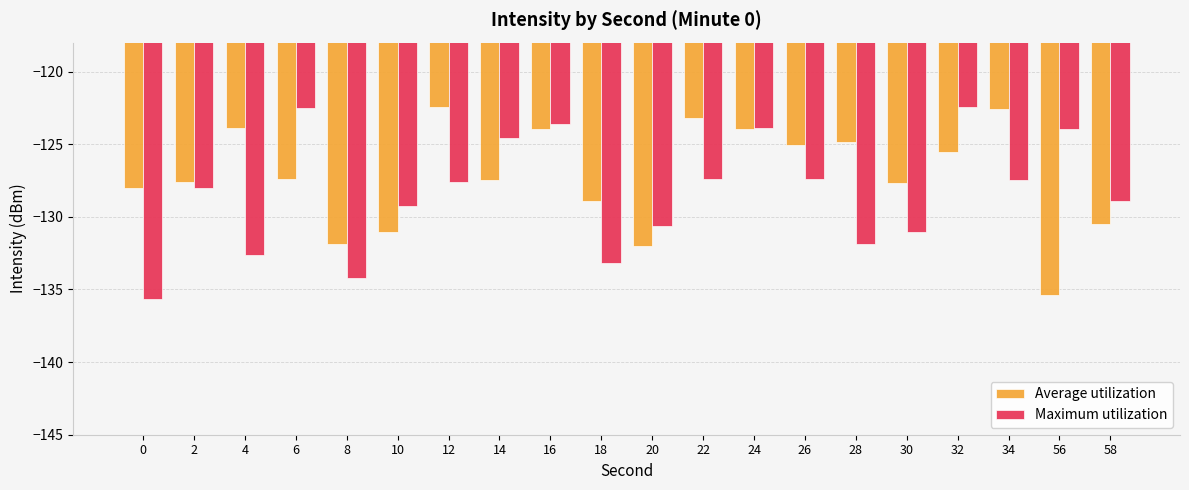

What is the sum of the Maximum utilization values at 0 and 20?

-266.3